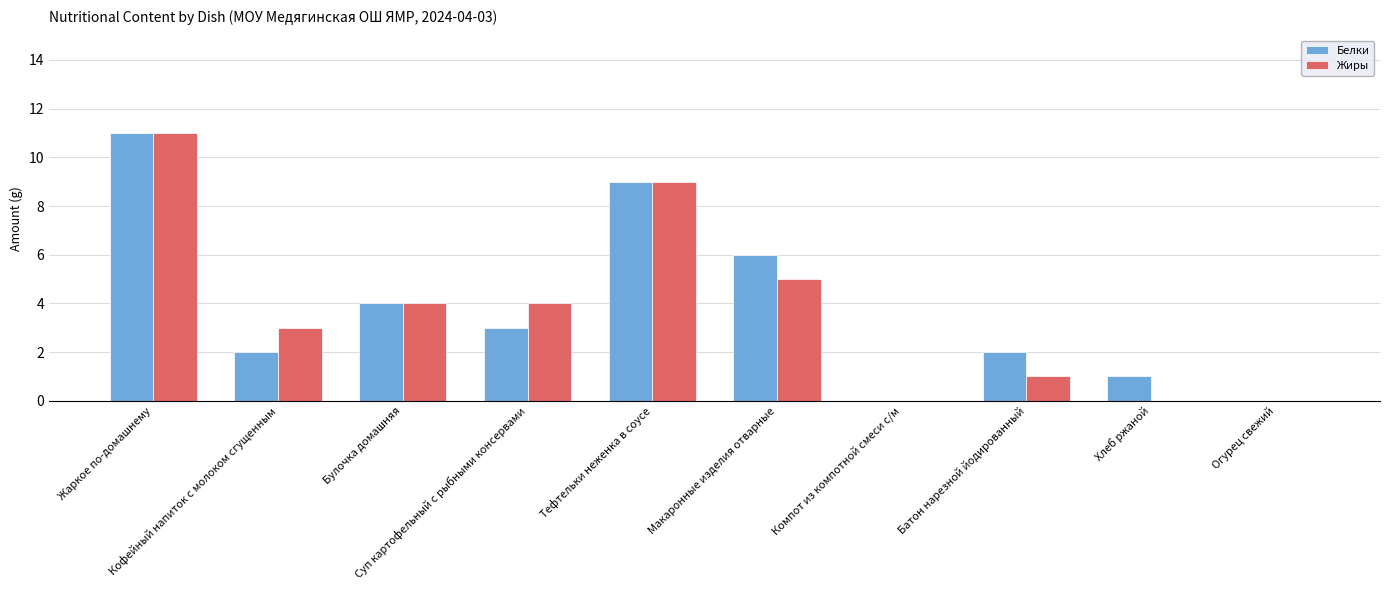

What is the maximum value shown in the chart?

11